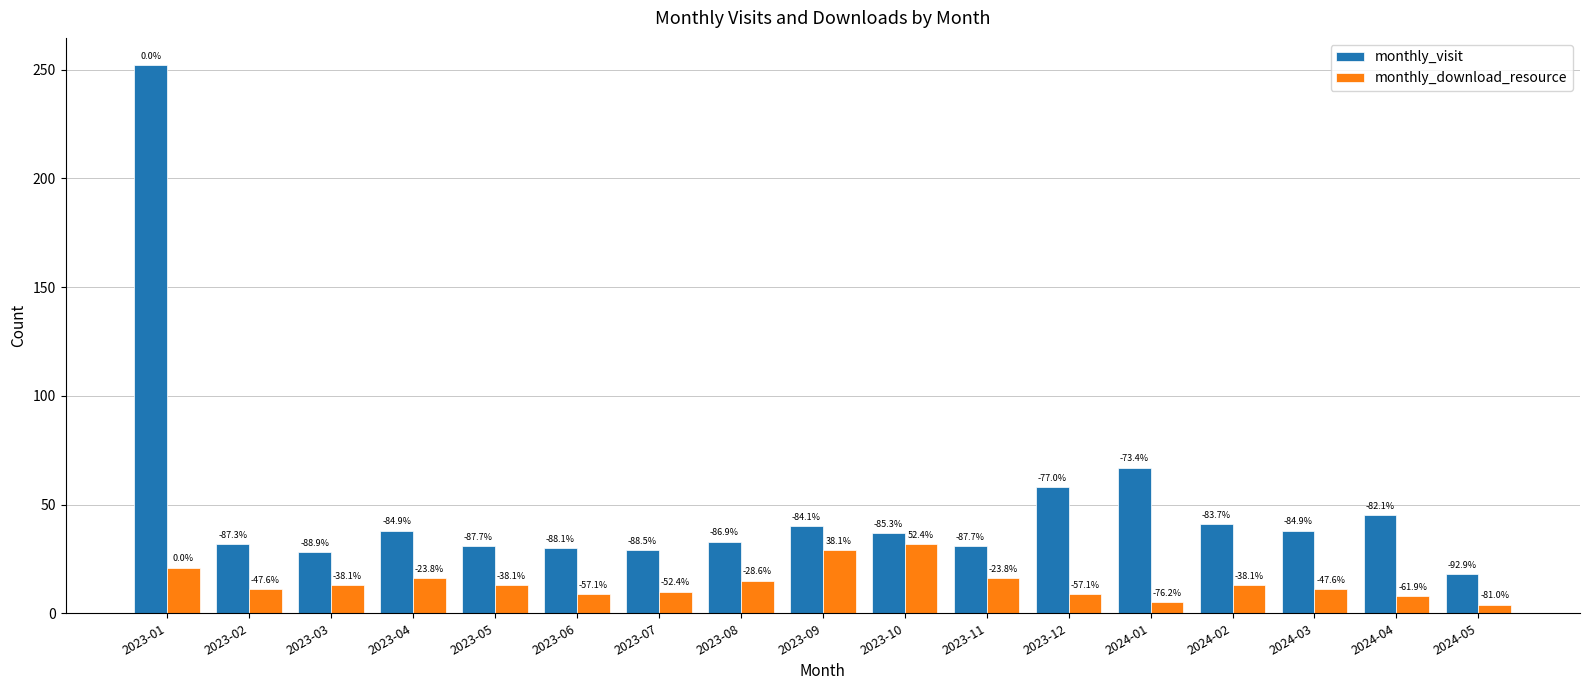

What are all the series names shown in the legend?

monthly_visit, monthly_download_resource